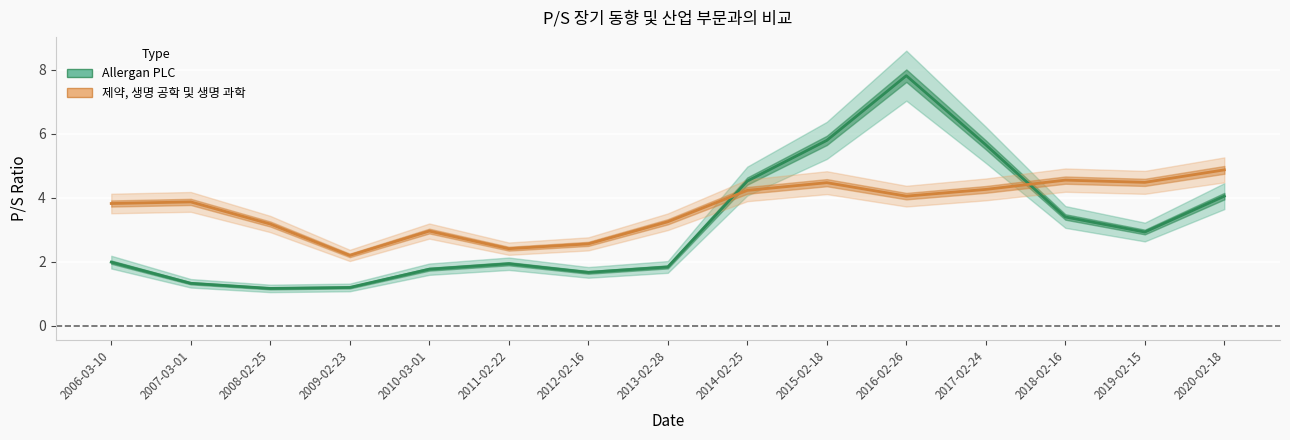

What is the value of the 제약, 생명 공학 및 생명 과학 point at the 10th from the left?

4.5